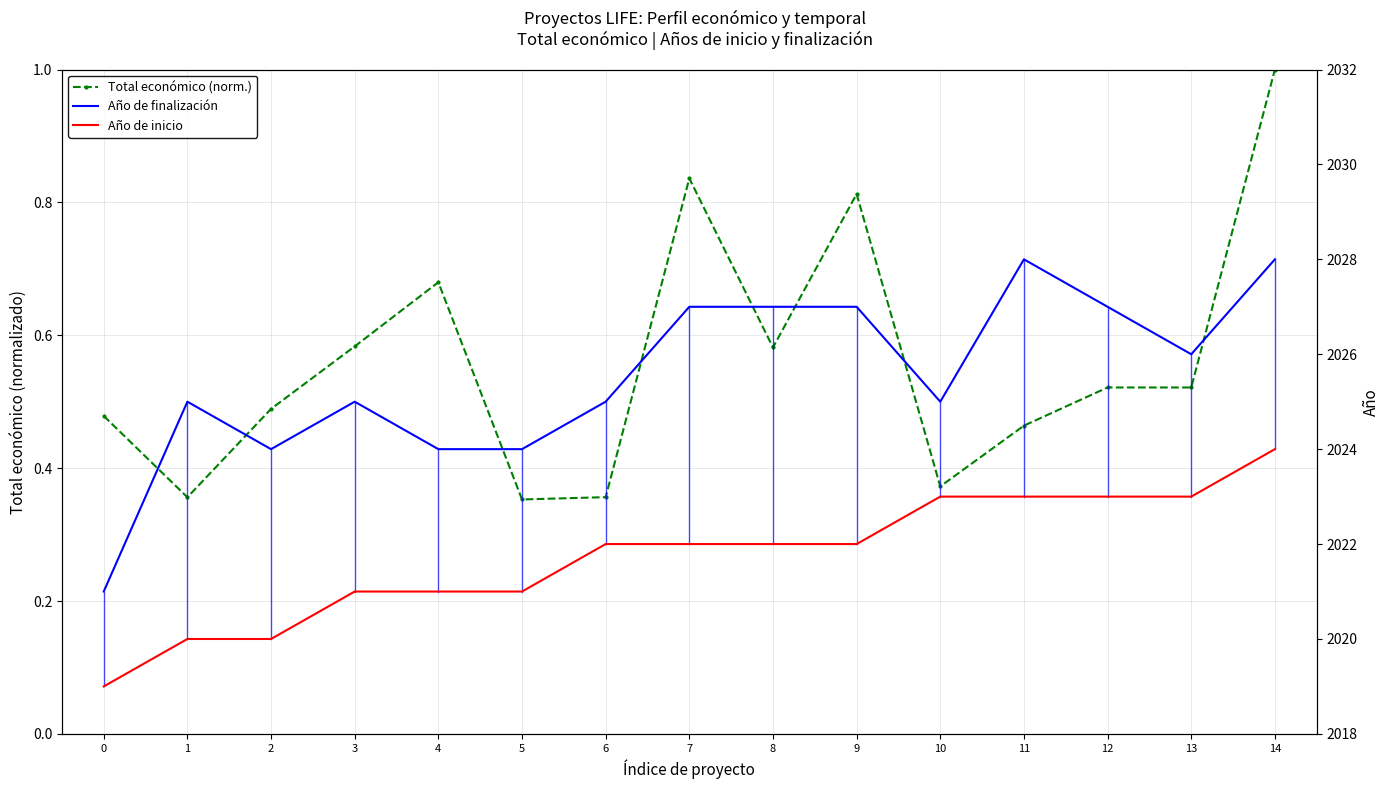

How many interior local valleys does the Año de finalización series have?

3